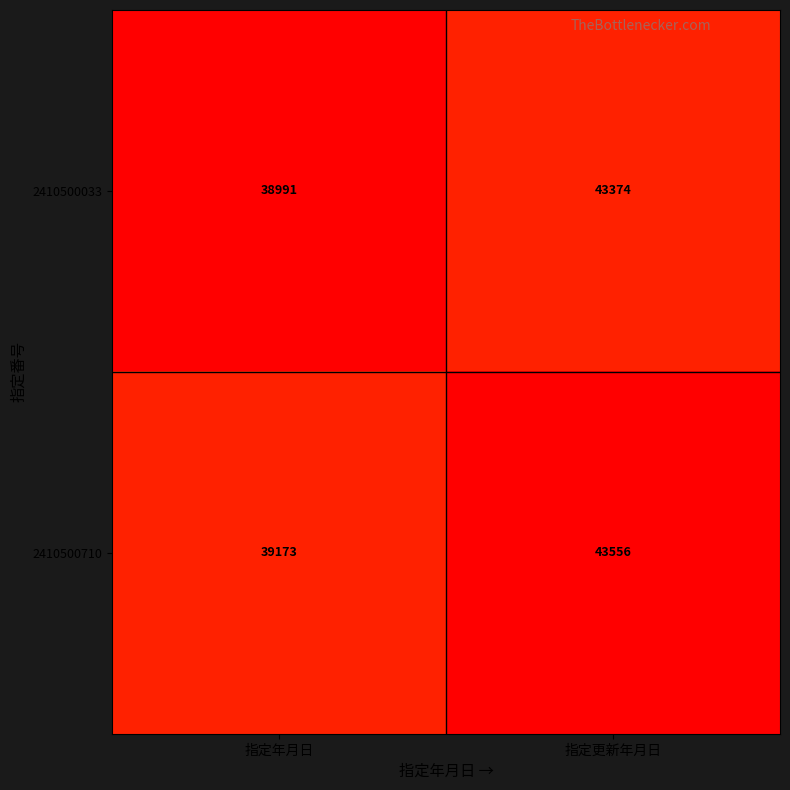

Which series has the largest total across all categories?

2410500710